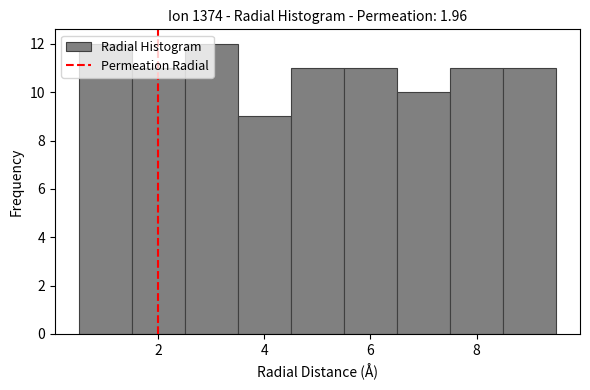

Reading left to right, list every bar in this chart as the range it spans on the x-axis followed by its height. Neither the bar edges nor the heights are printed on the chart, so give them approximately, as read against the axes.

0.5 to 1.5: 12
1.5 to 2.5: 11
2.5 to 3.5: 12
3.5 to 4.5: 9
4.5 to 5.5: 11
5.5 to 6.5: 11
6.5 to 7.5: 10
7.5 to 8.5: 11
8.5 to 9.5: 11